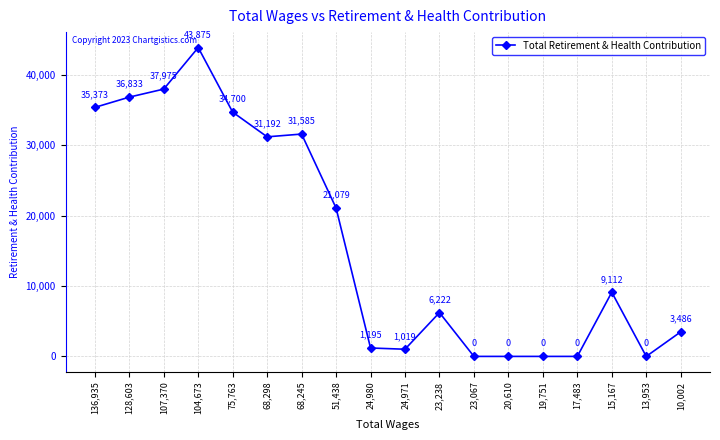

What is the average value?

16314